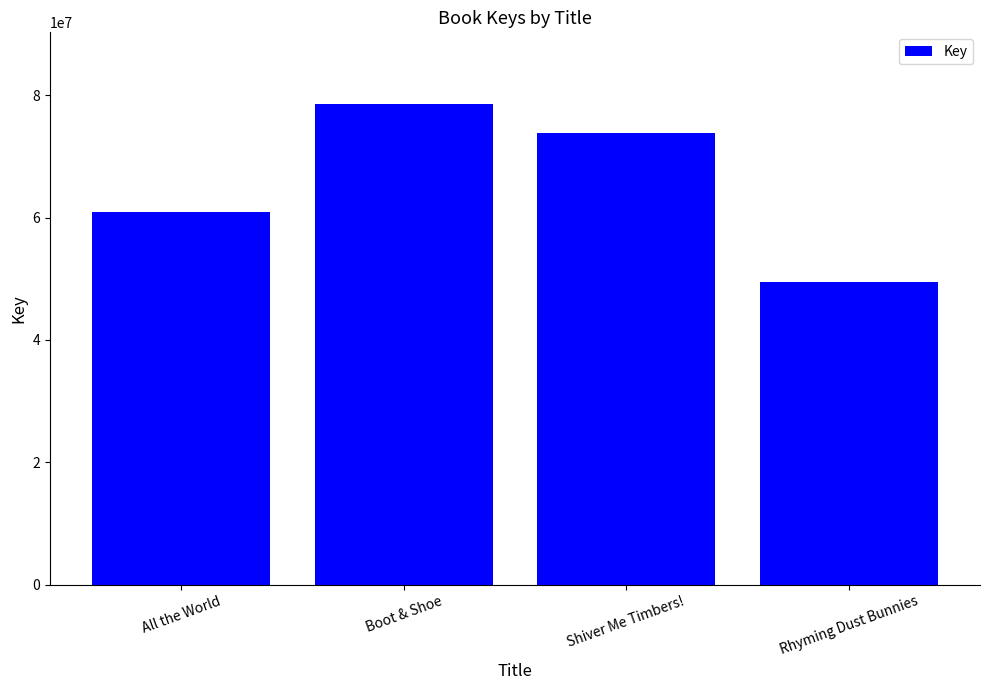

Which category has the highest value across all series?

Boot & Shoe